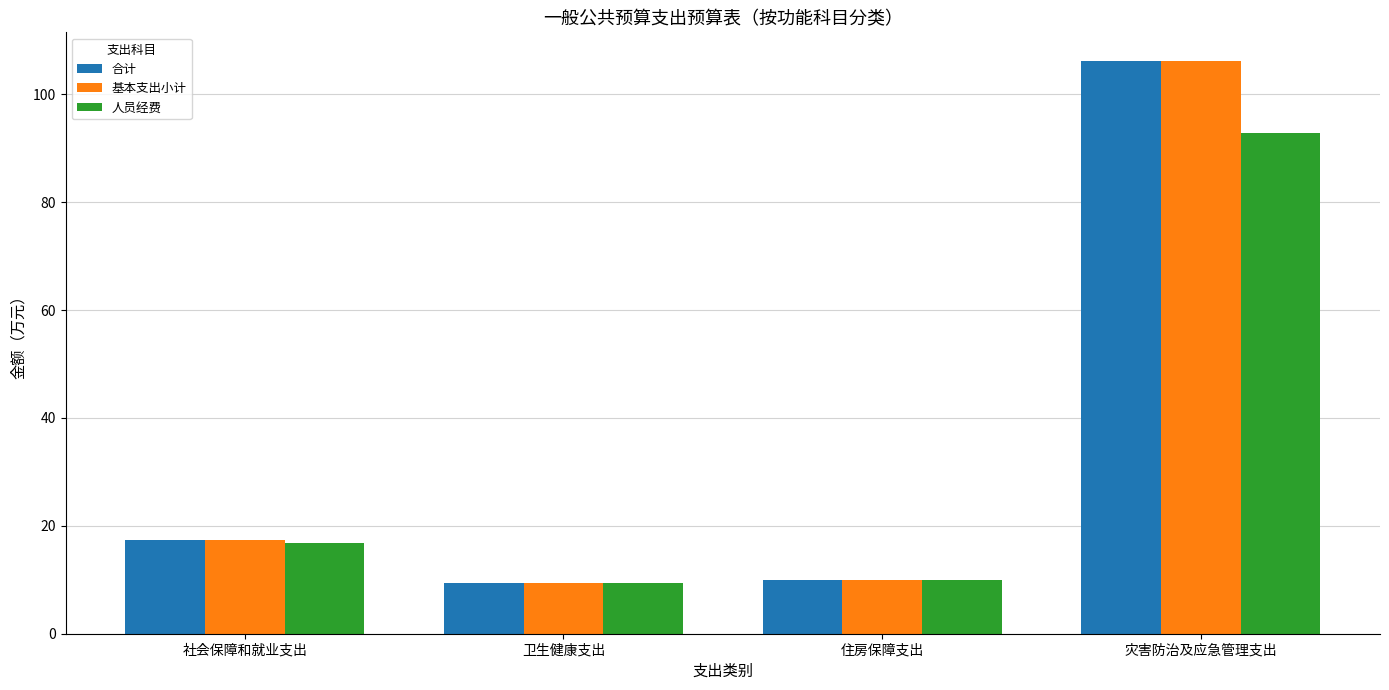

What is the label of the 2nd bar from the left?

卫生健康支出